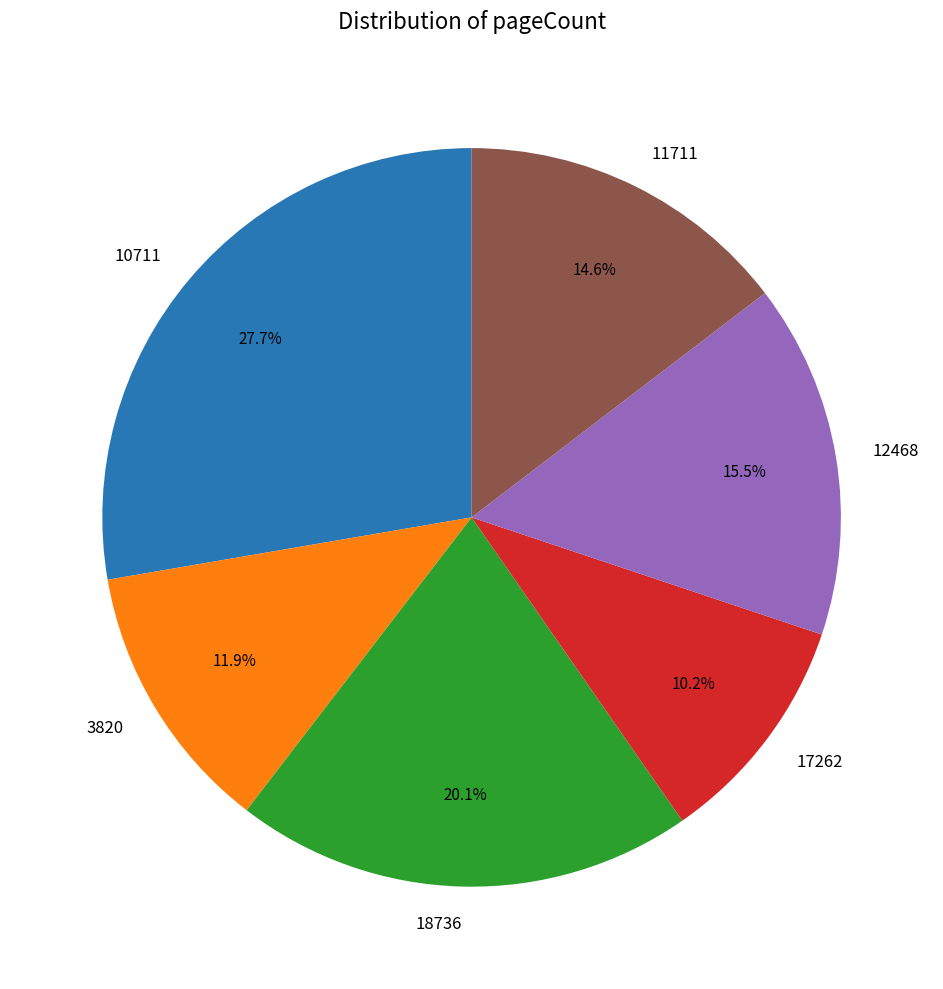

Is 17262 the majority of the pie?

No